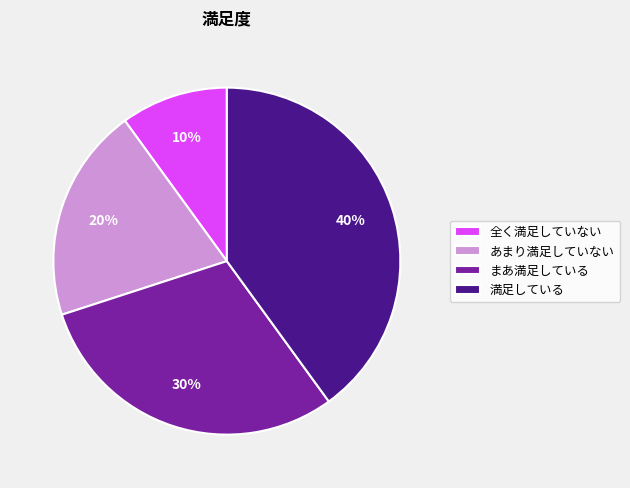

To the nearest percent, what is the combined percentage of まあ満足している and 全く満足していない?

40%